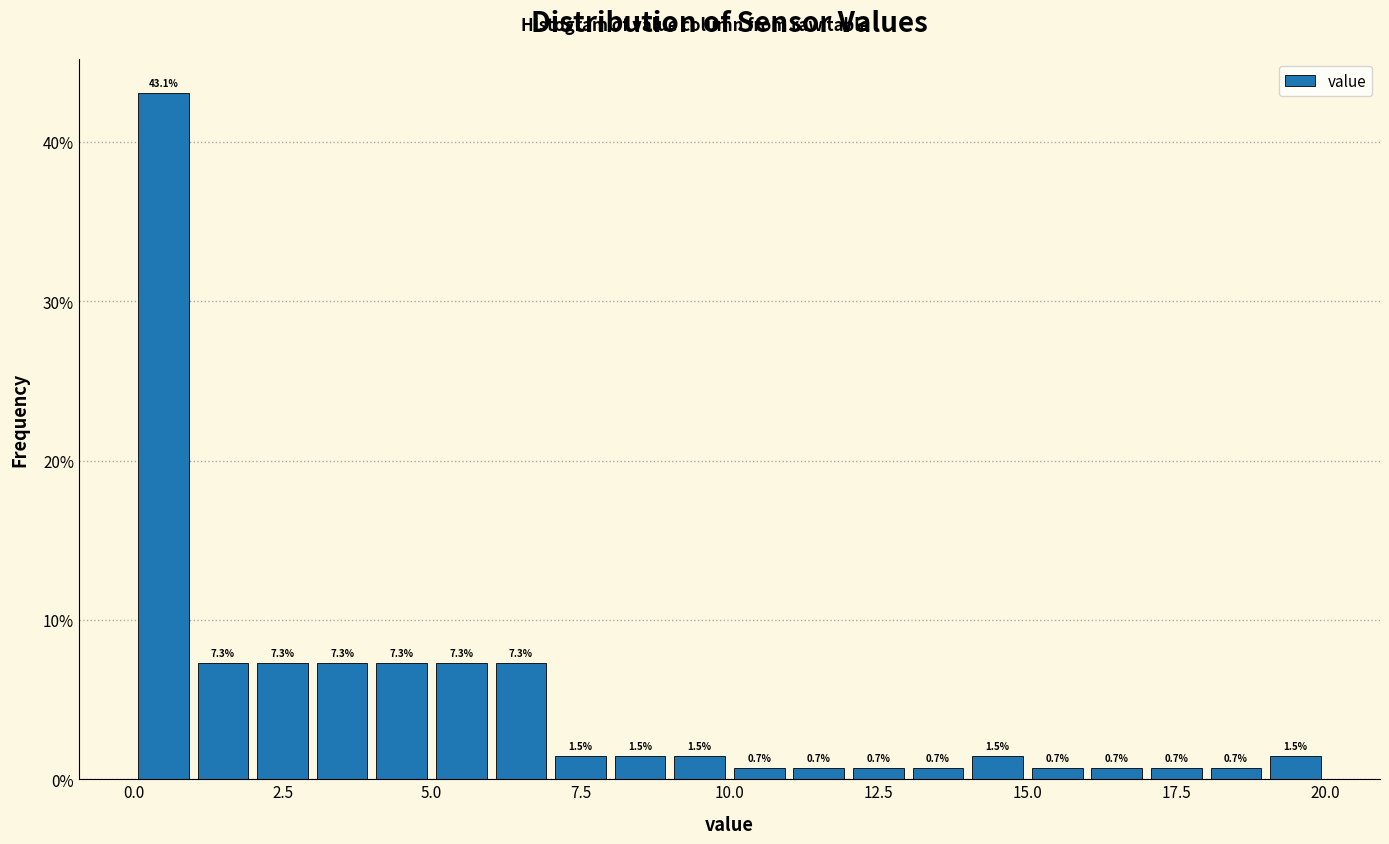

Read against the x-axis, roughly where is the centre of the tallest bar?

0.5